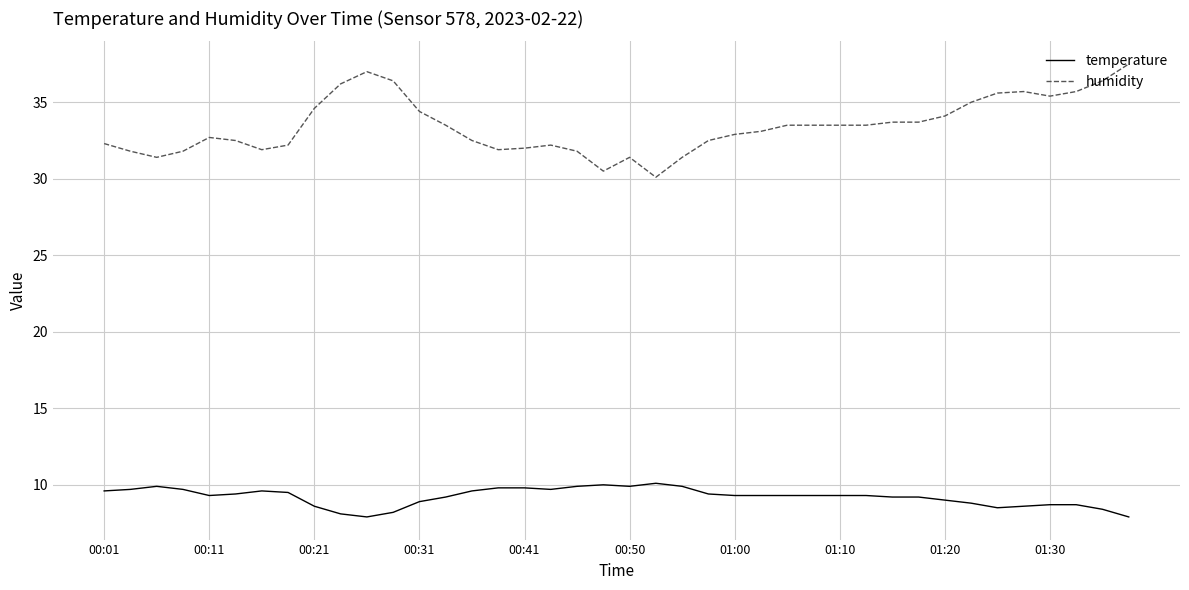

What is the difference between the maximum and minimum values in the humidity series?

7.4